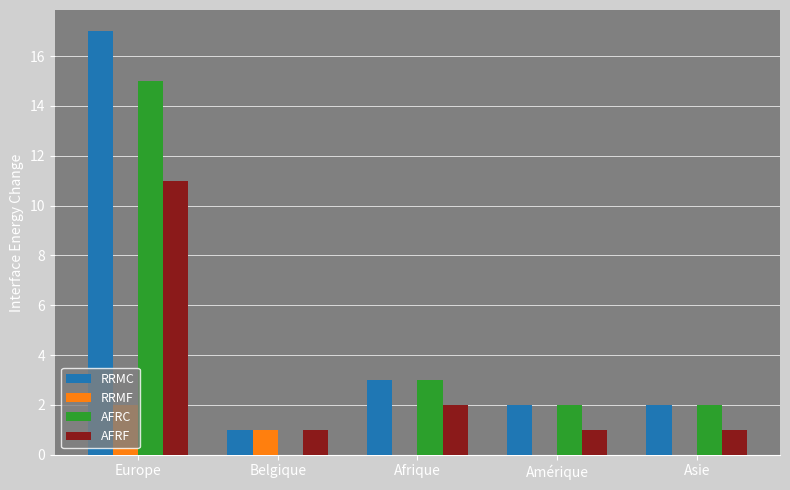

Which series has the largest range (max minus min)?

RRMC